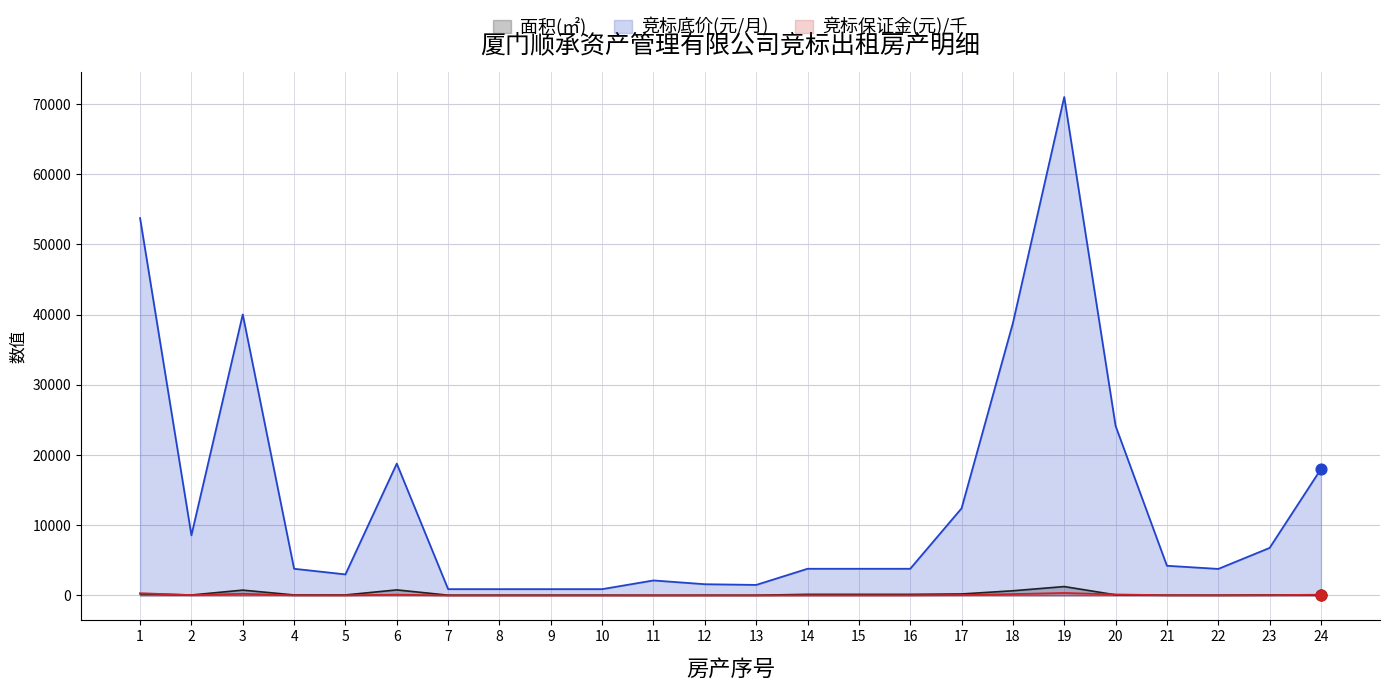

Which series has the largest Y range (max minus min)?

竞标底价(元/月)